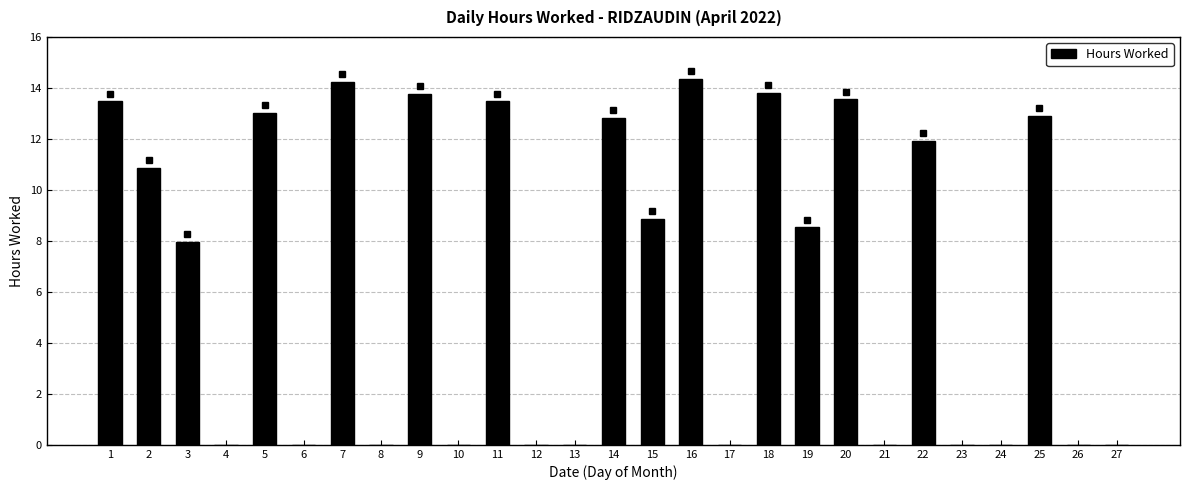

Reading left to right, extract all data points from this chart.

13.5	10.9	8.0	0.0	13.0	0.0	14.2	0.0	13.8	0.0	13.5	0.0	0.0	12.8	8.9	14.4	0.0	13.8	8.5	13.6	0.0	11.9	0.0	0.0	12.9	0.0	0.0